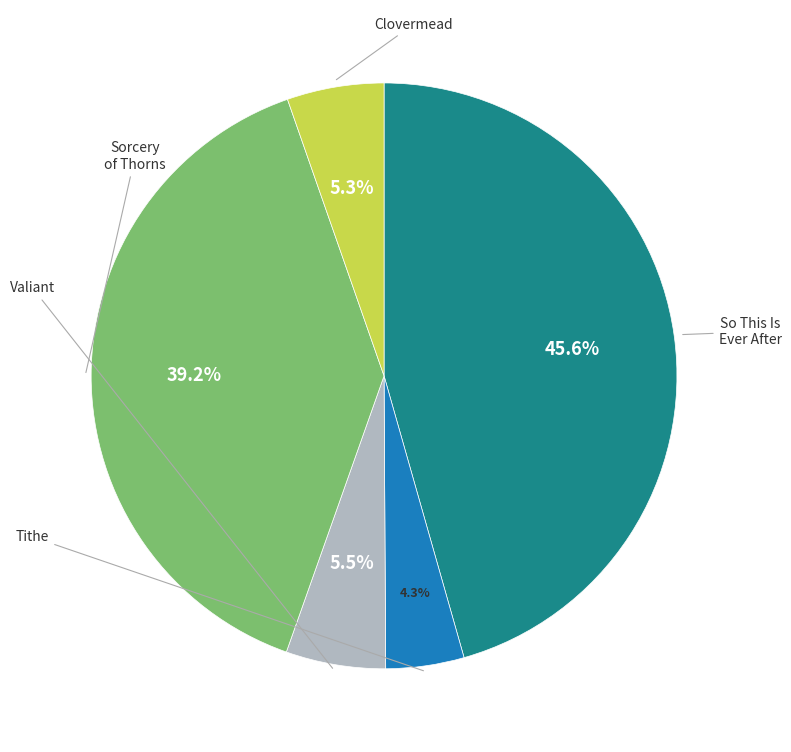

How many segments does this pie chart have?

5